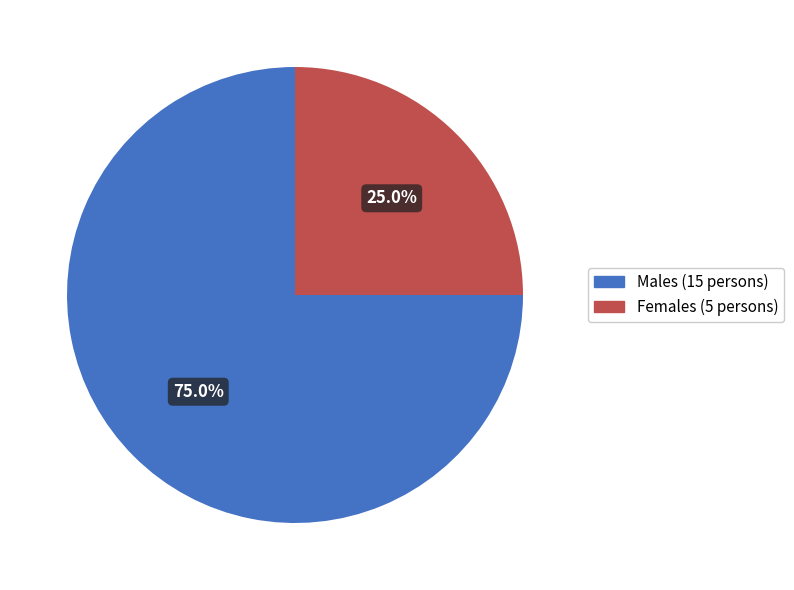

Which slice represents more than half of the pie?

Males (15 persons)